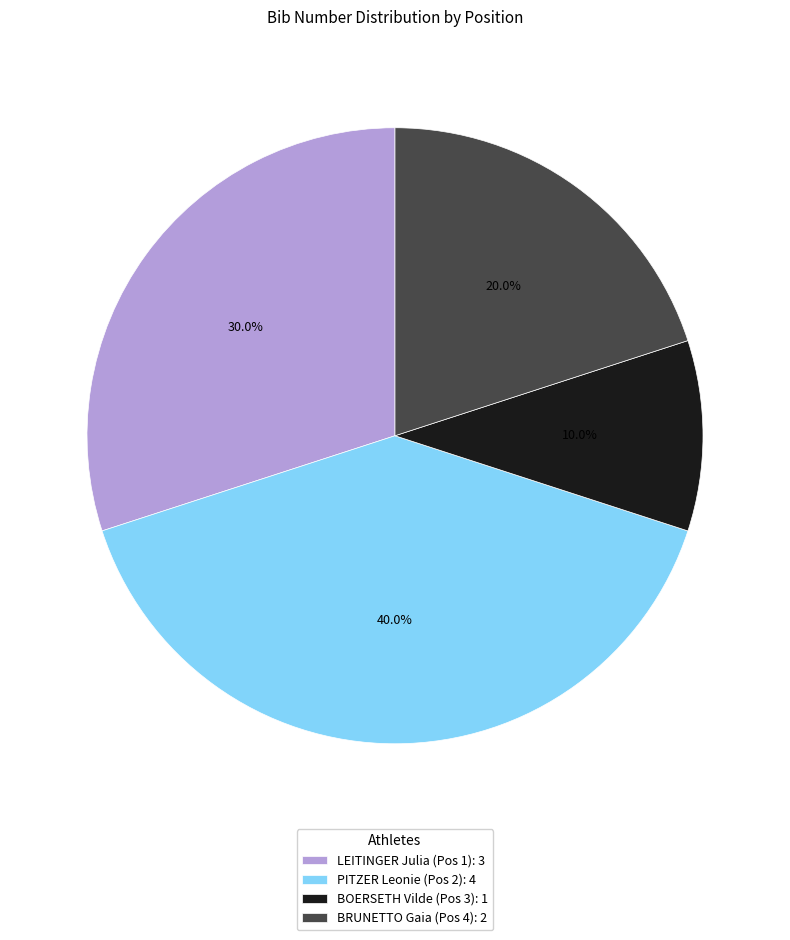

To the nearest percent, what portion does BRUNETTO Gaia (Pos 4) represent?

20%